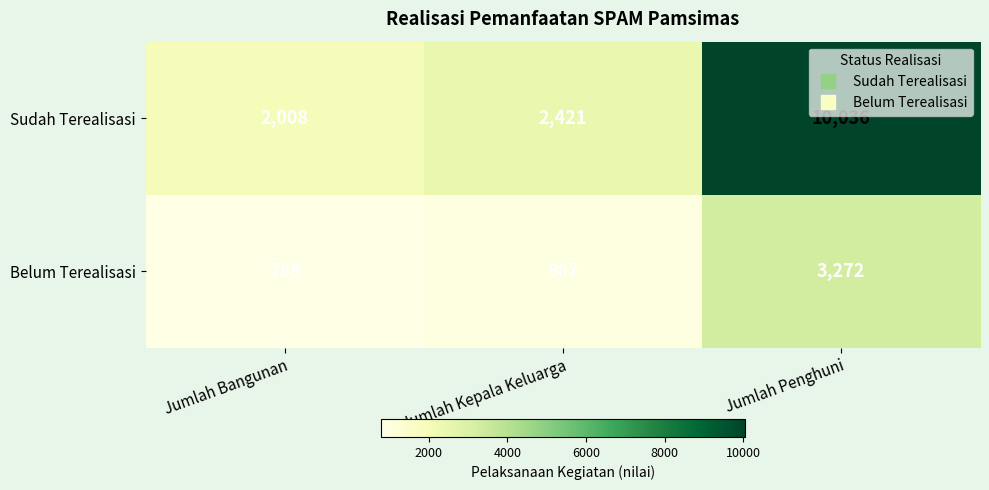

Rank the series by their average value, from lowest to highest.

Belum Terealisasi, Sudah Terealisasi